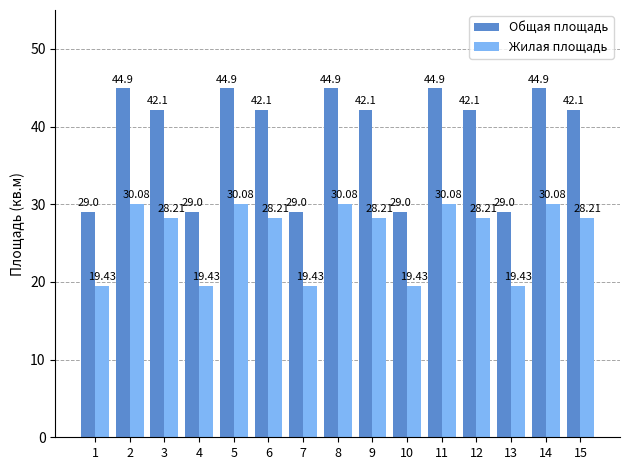

Reading left to right, transcribe all the data shown in this chart.

Общая площадь: 1=29.0	2=44.9	3=42.1	4=29.0	5=44.9	6=42.1	7=29.0	8=44.9	9=42.1	10=29.0	11=44.9	12=42.1	13=29.0	14=44.9	15=42.1
Жилая площадь: 1=19.4	2=30.1	3=28.2	4=19.4	5=30.1	6=28.2	7=19.4	8=30.1	9=28.2	10=19.4	11=30.1	12=28.2	13=19.4	14=30.1	15=28.2